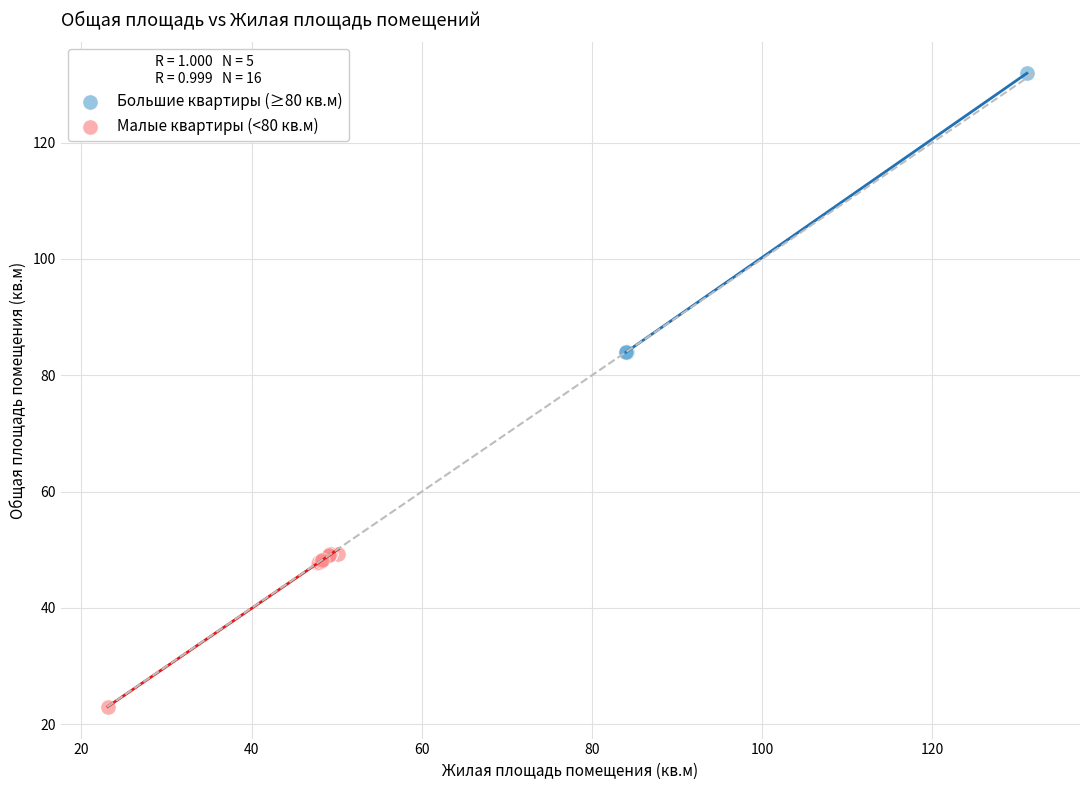

Which series reaches the maximum Y coordinate?

Большие квартиры (≥80 кв.м)